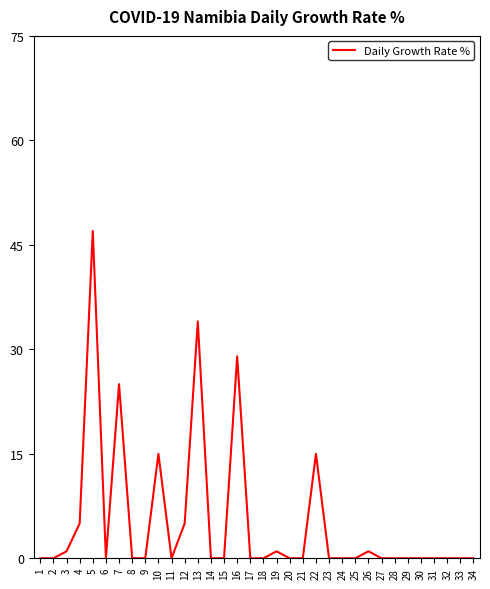

What is the maximum value shown in the chart?

47